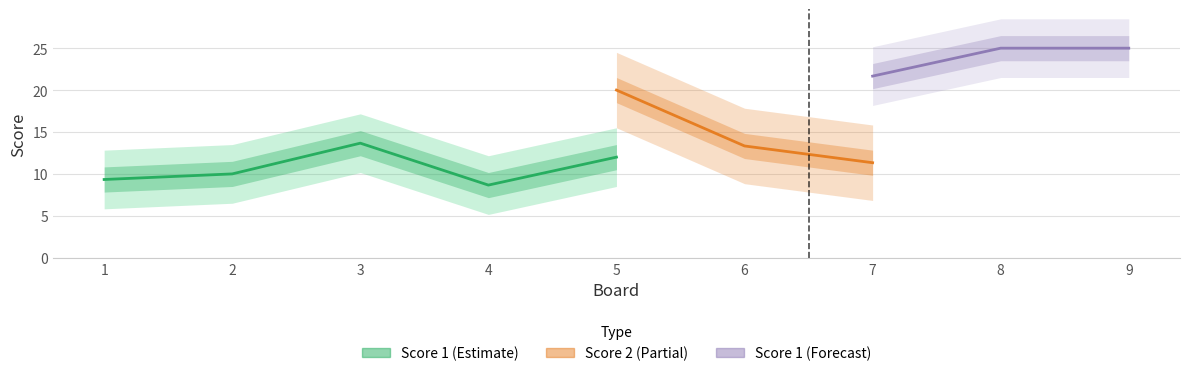

The value of Score 1 at 1 is 1. True or false?

False